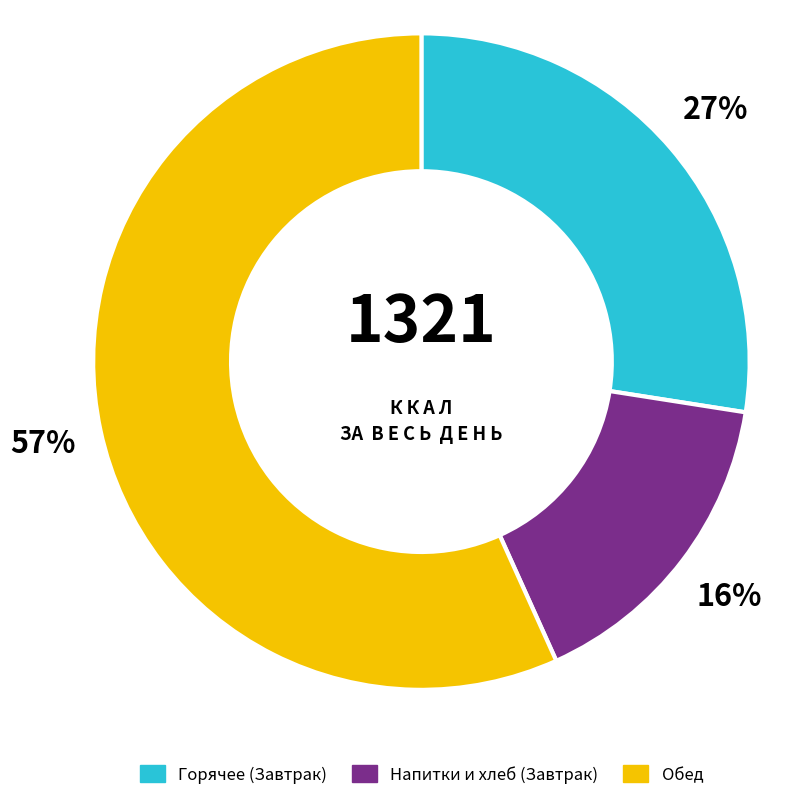

Is there any slice that represents more than half of the pie?

Yes